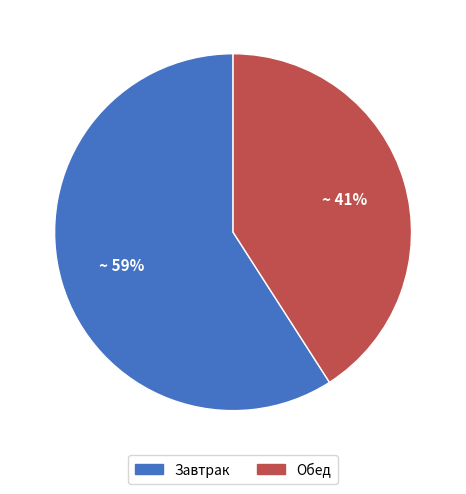

The Завтрак slice represents 59% of the pie. True or false?

True